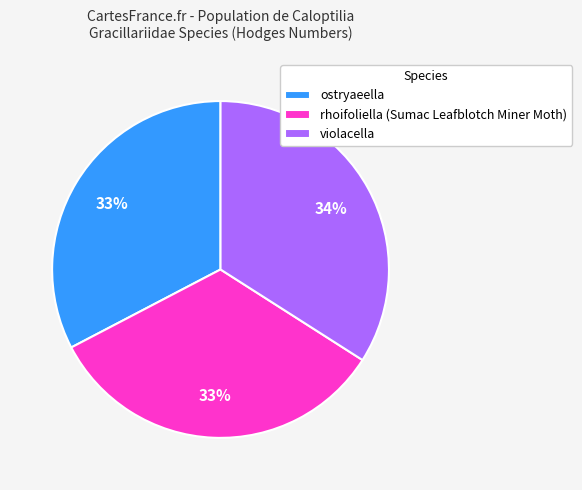

Is the sum of ostryaeella and rhoifoliella (Sumac Leafblotch Miner Moth) greater than half?

Yes